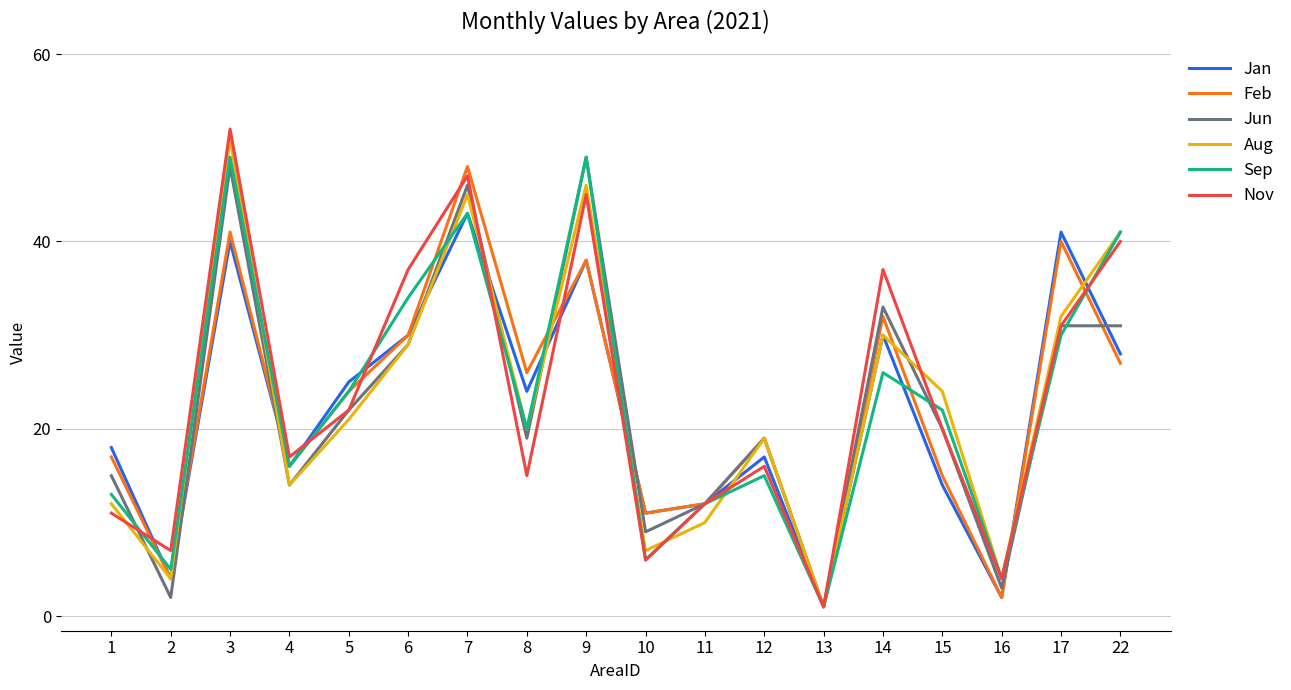

What is the maximum value shown in the chart?

52